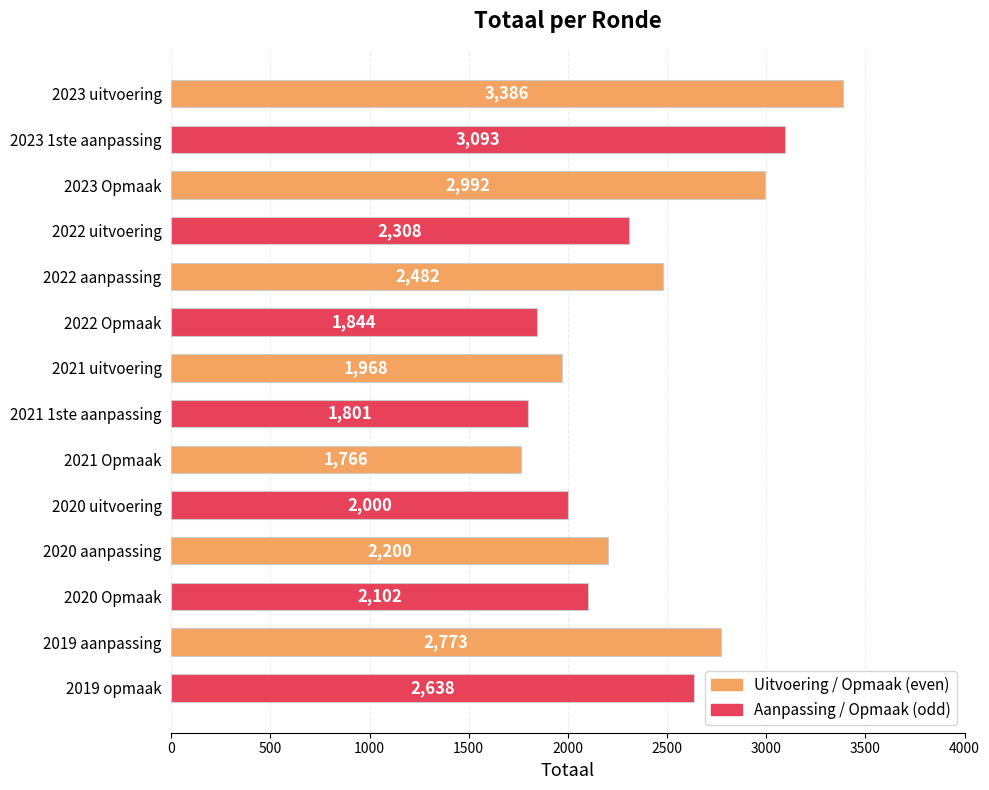

Between 2022 aanpassing and 2020 aanpassing, which is larger?

2022 aanpassing